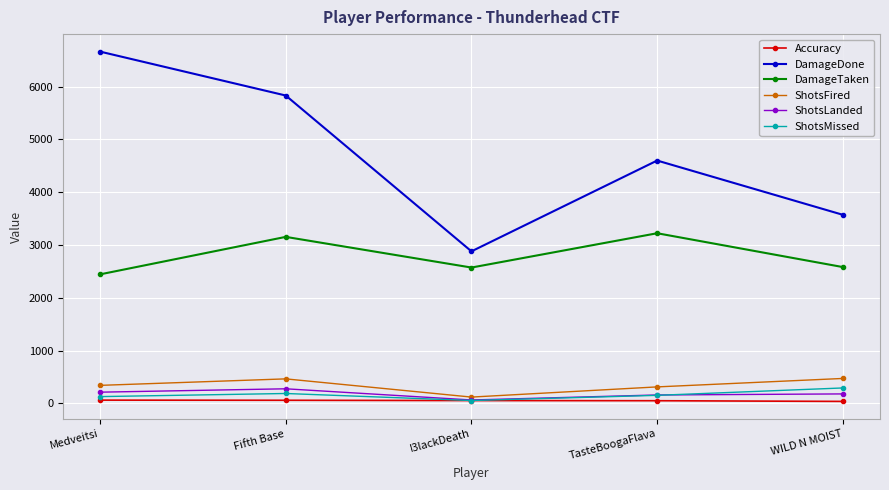

Where is the first local minimum for DamageTaken?

I3lackDeath